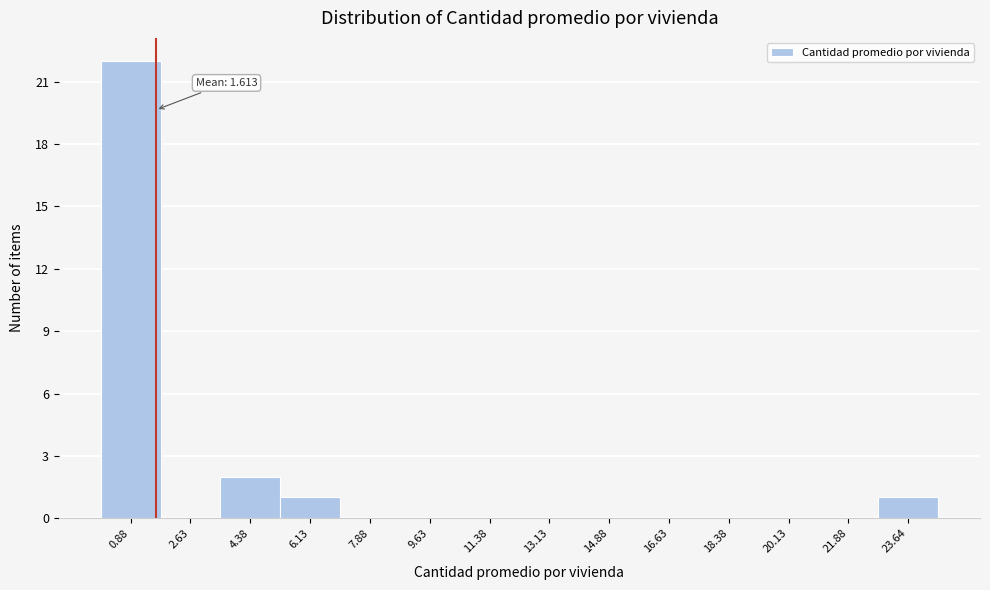

Over which range of the x-axis is the bar tallest?

0.0 to 1.8